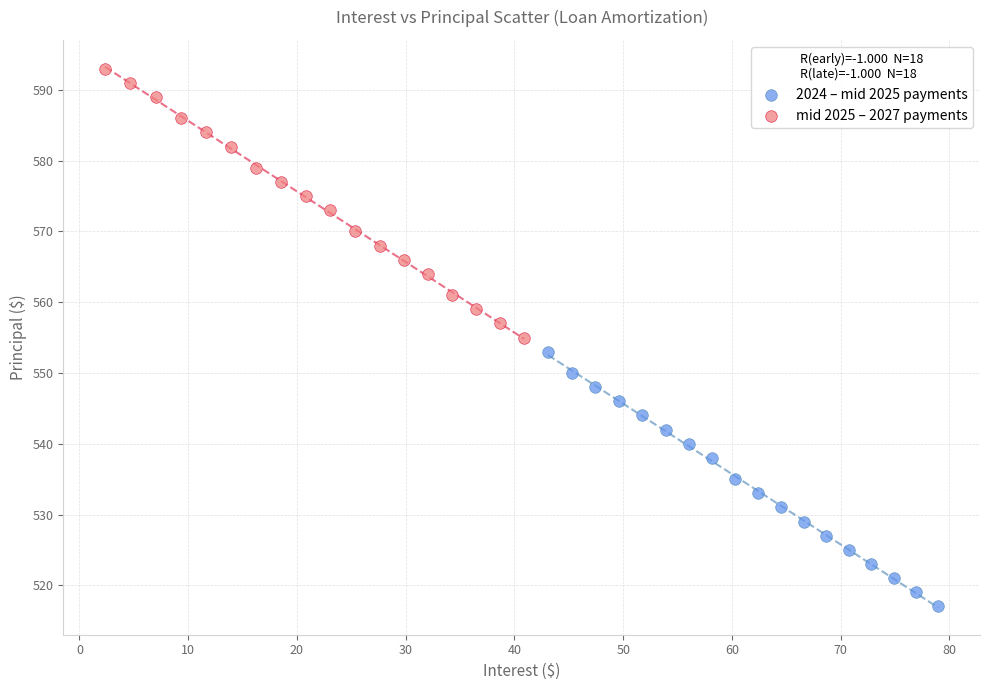

Which series contains the lowest Y value?

2024 – mid 2025 payments